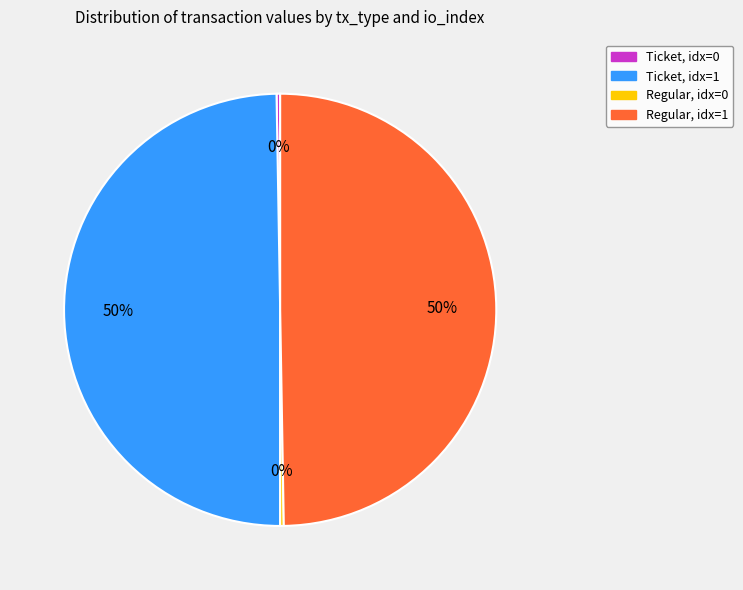

What percentage is the Regular, idx=1 slice, to the nearest percent?

50%